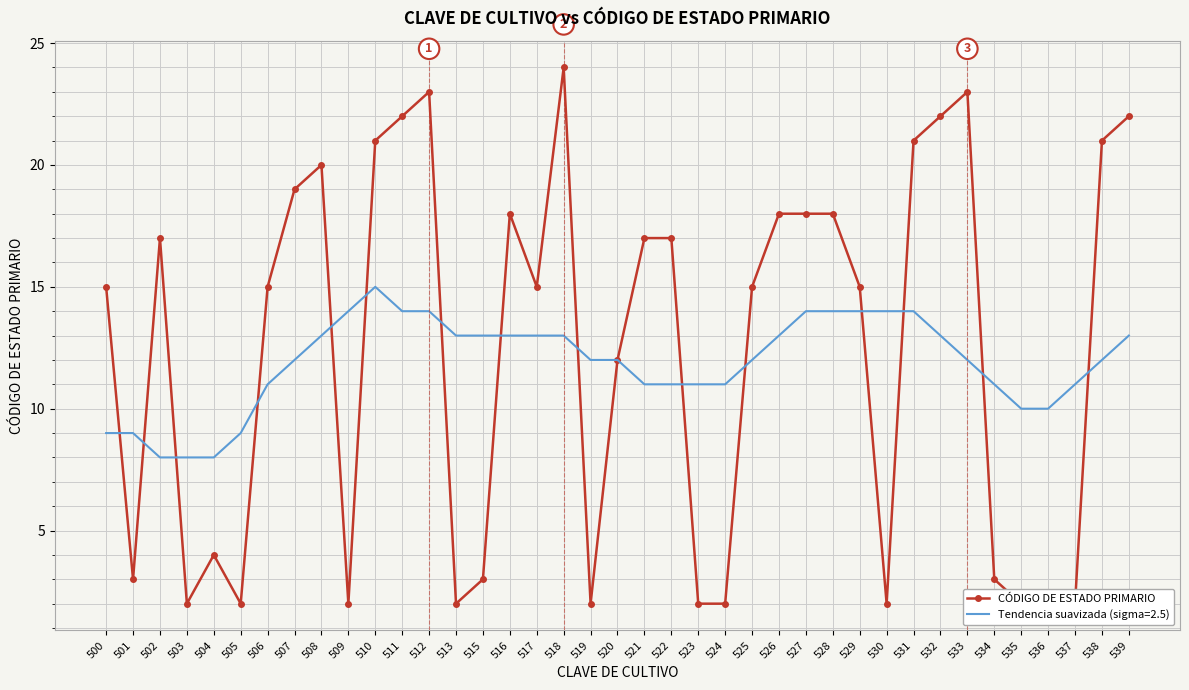

True or false: there are more than 1 points higher than both neighbors.

True